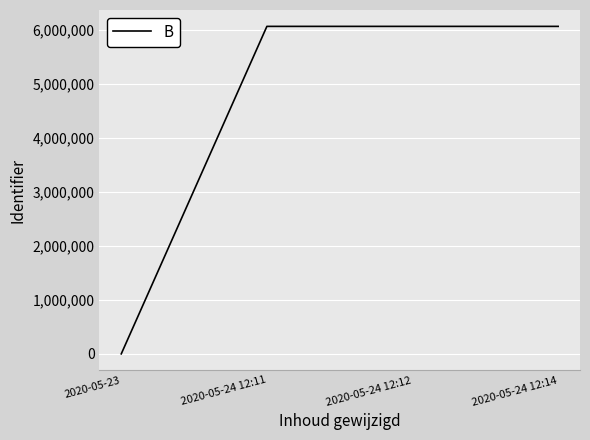

Is it true that the value at 2020-05-24 12:14 is 3538589?

False